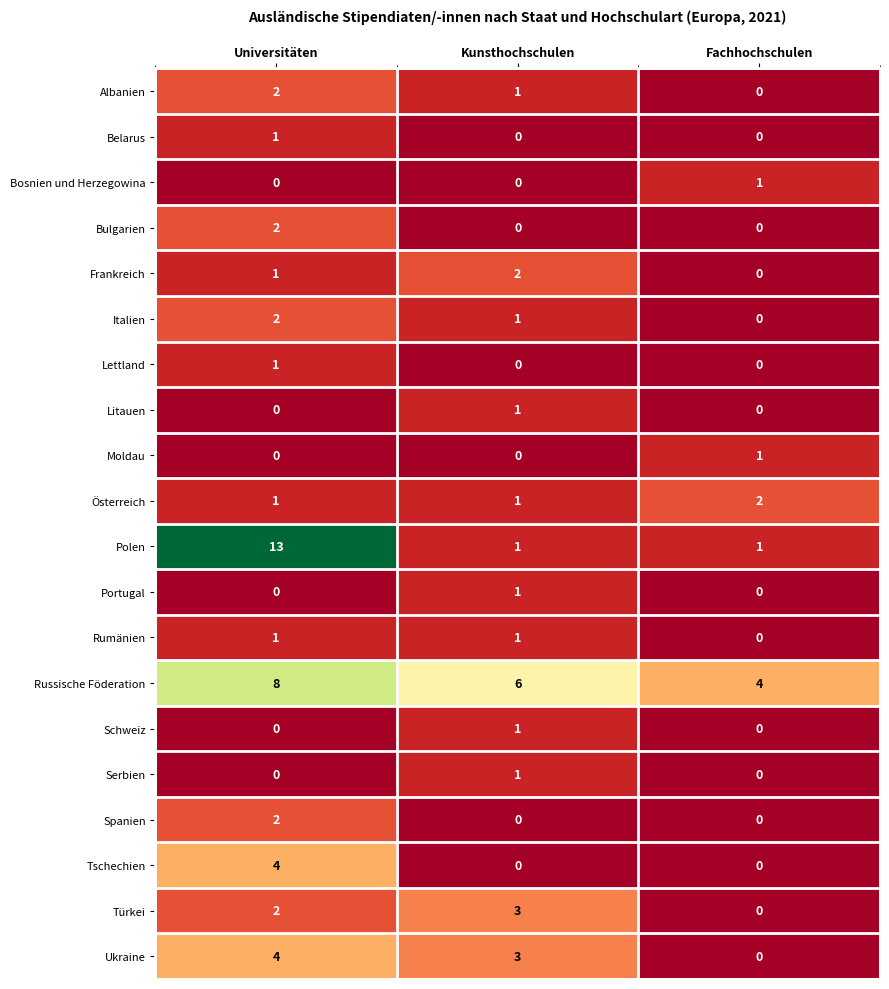

At which label does Italien first exceed 1?

Universitäten